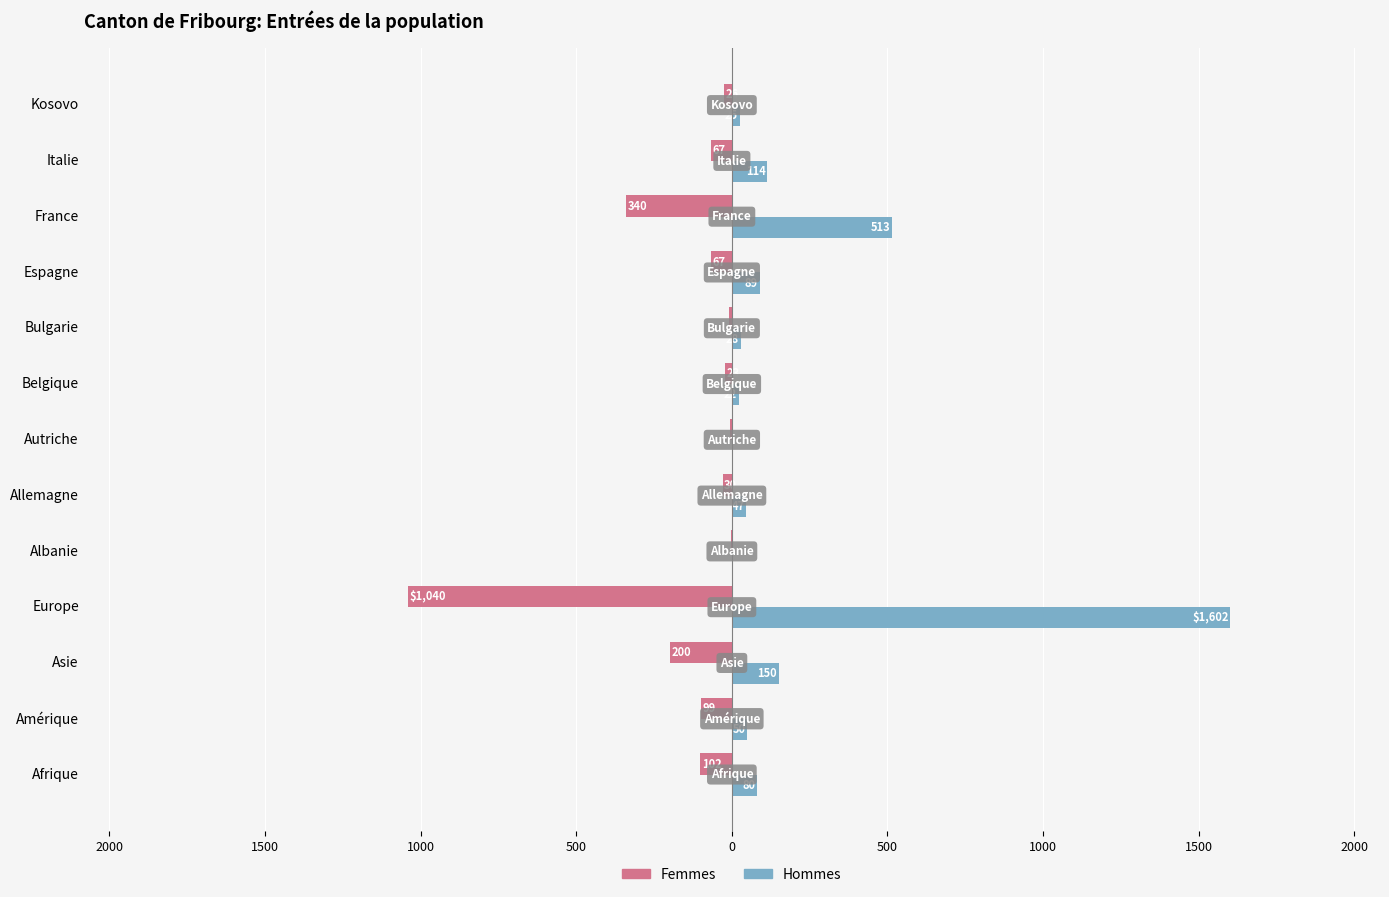

What are all the series names shown in the legend?

Femmes, Hommes